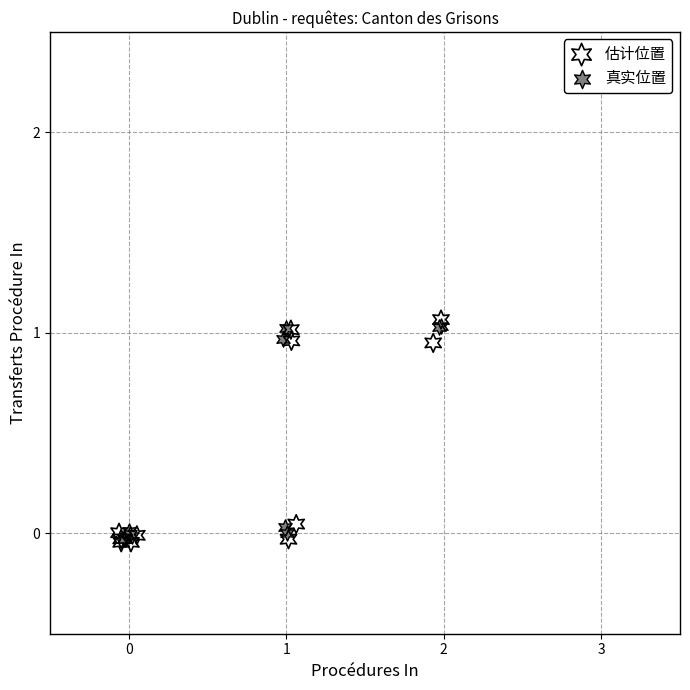

What are all the series names shown in the legend?

估计位置, 真实位置